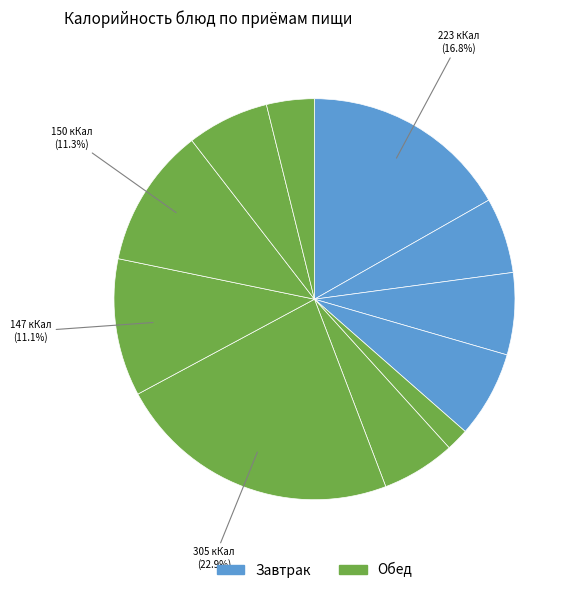

Is there any slice that represents more than half of the pie?

No